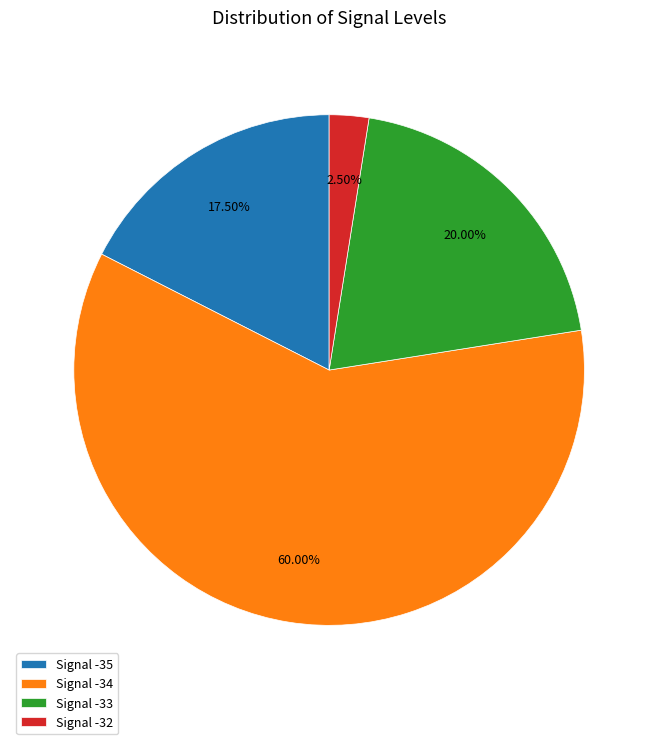

Combined, do Signal -34 and Signal -35 account for over 50%?

Yes